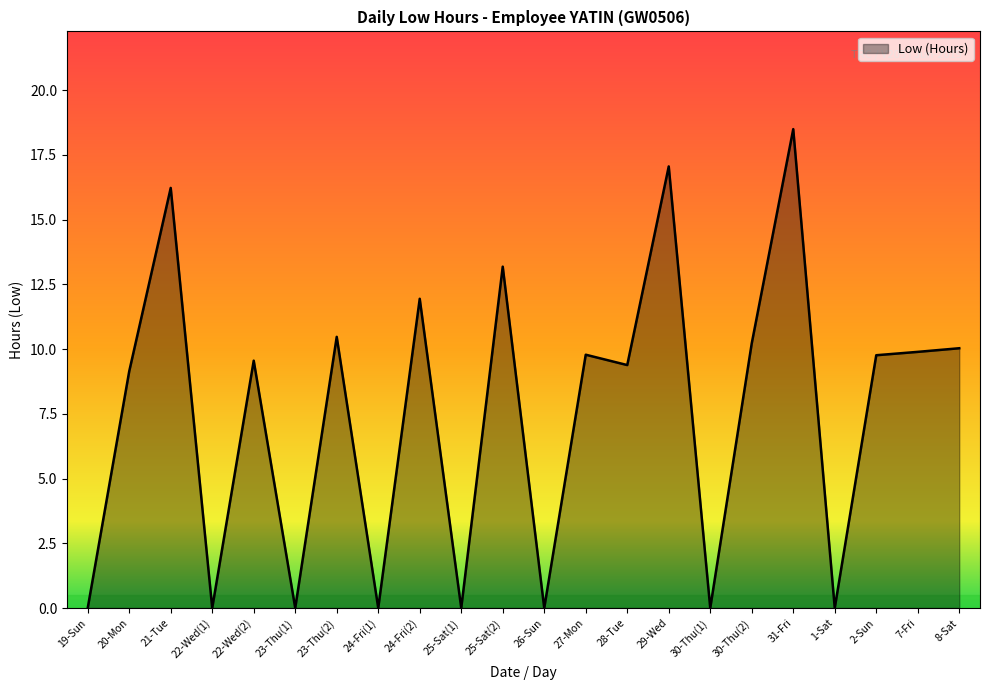

What is the change in value from 19-Sun to 30-Thu(2)?

+10.2